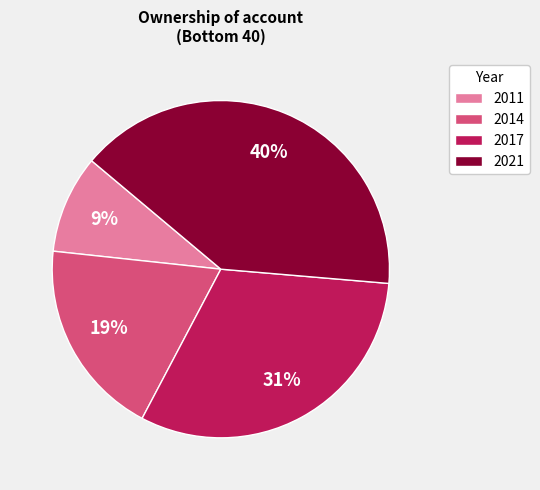

How many slices are in this pie chart?

4